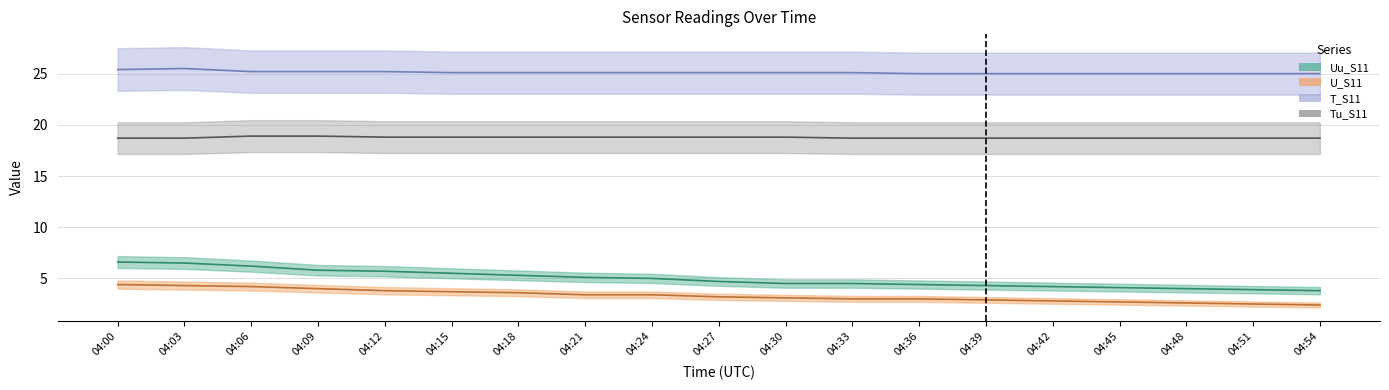

What is the difference between the highest and lowest values at 04:33?

22.1